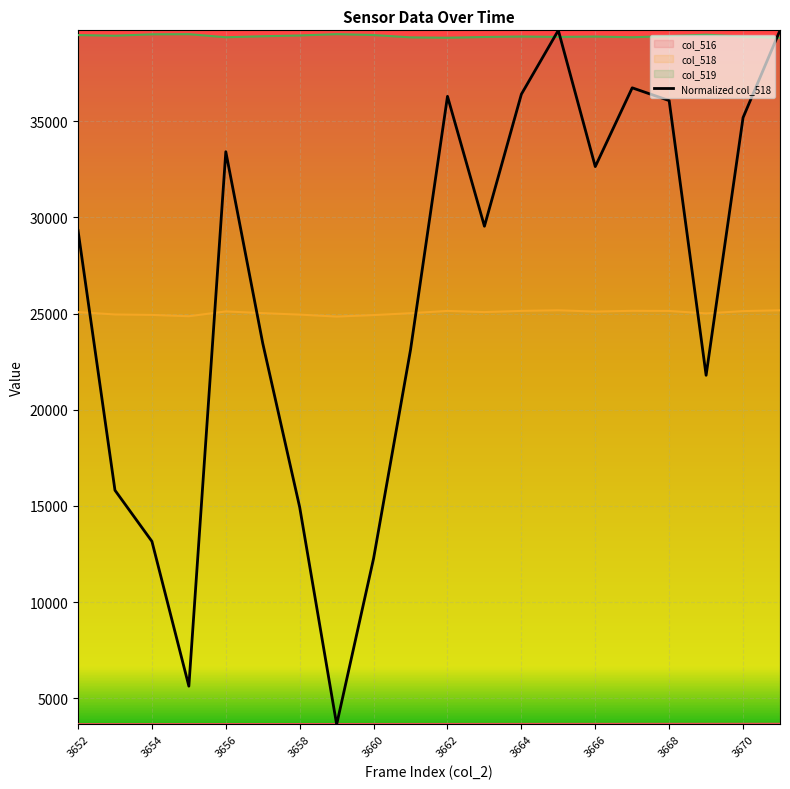

How many interior local valleys (lower than both neighbors) does the data have?

5